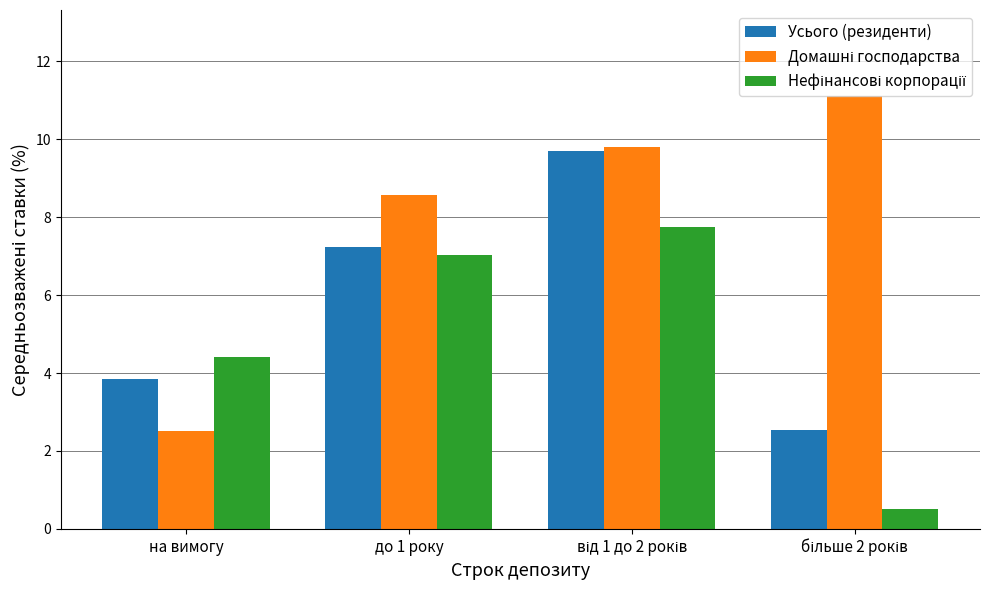

What is the total value across all series at до 1 року?

22.8